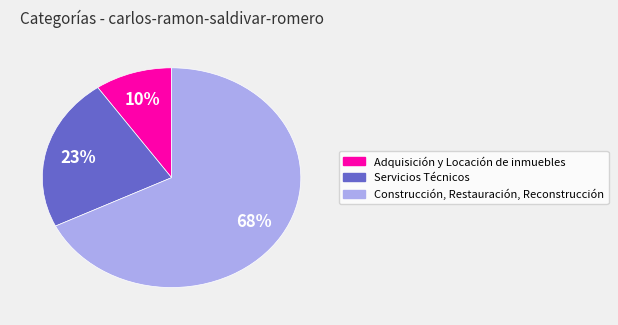

To the nearest percent, what is the combined percentage of Adquisición y Locación de inmuebles and Construcción, Restauración, Reconstrucción?

77%